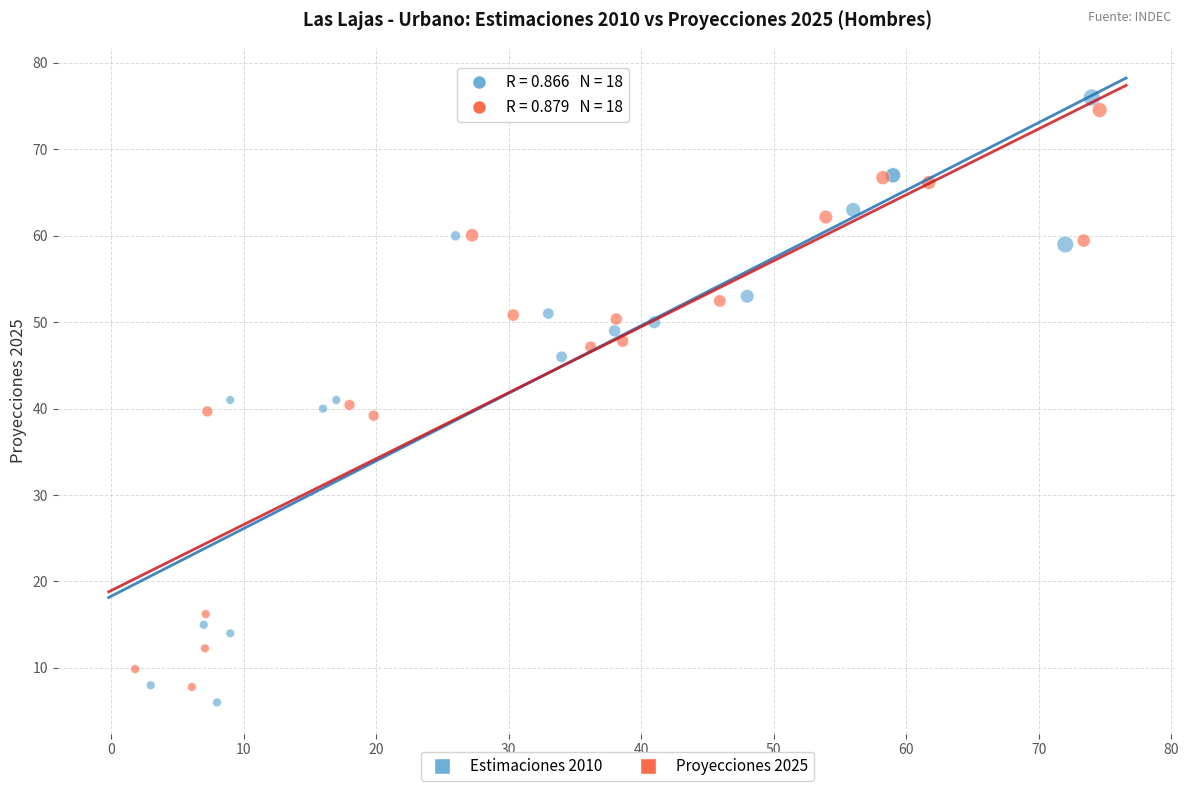

Which series has the largest Y range (max minus min)?

Estimaciones 2010